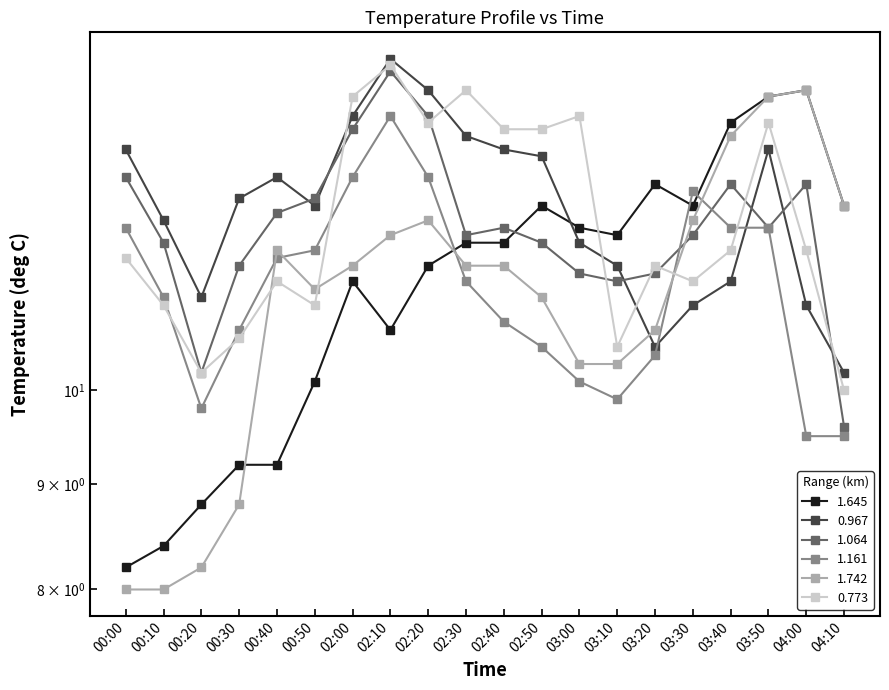

What are all the series names shown in the legend?

1.645, 0.967, 1.064, 1.161, 1.742, 0.773